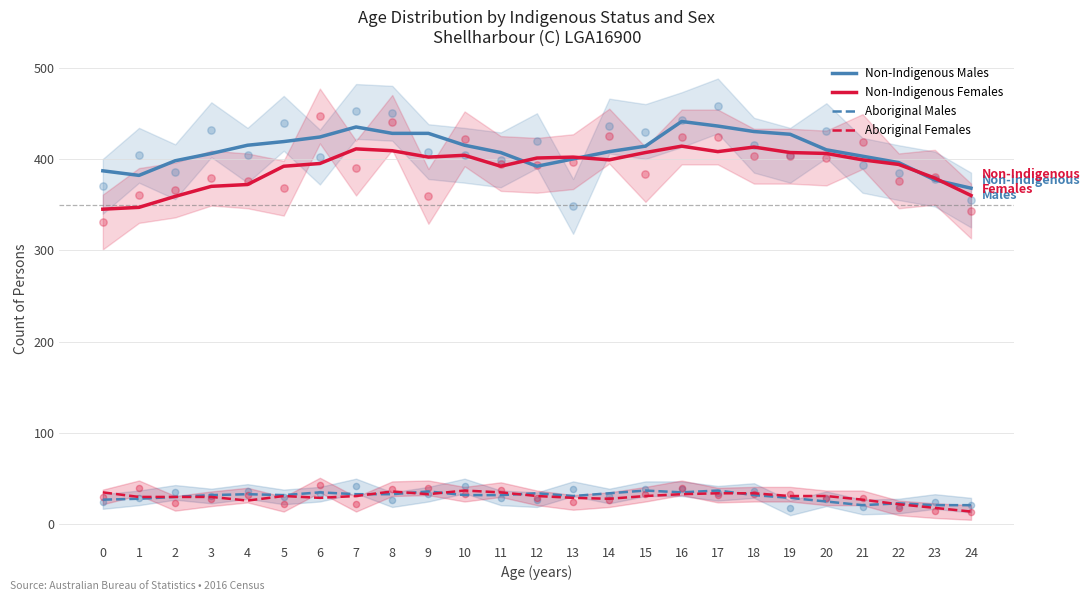

Which series contains the lowest Y value?

Aboriginal Females